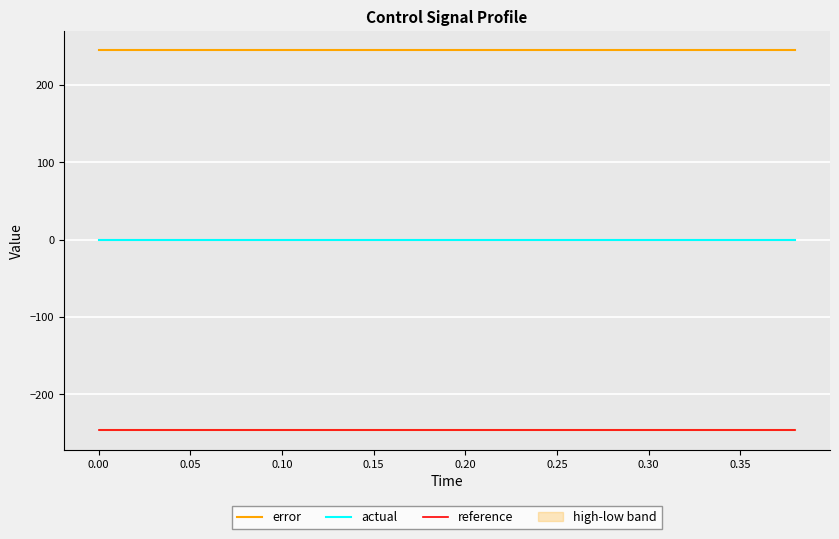

True or false: reference and error cross at least once.

False